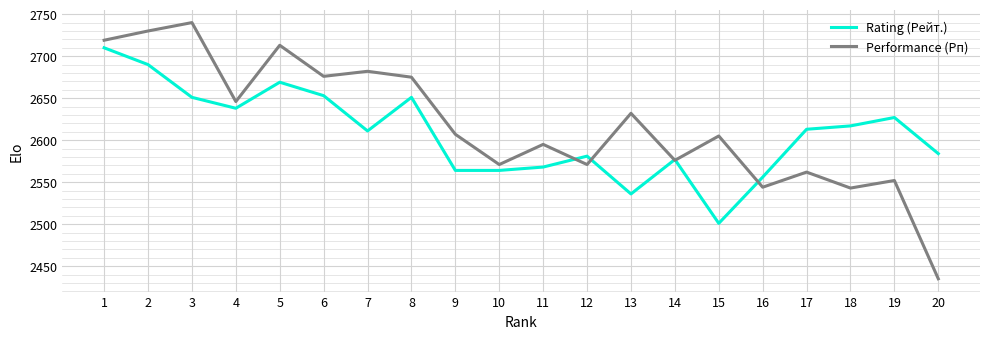

Is it true that Performance (Рп) equals 2562 at 17?

True